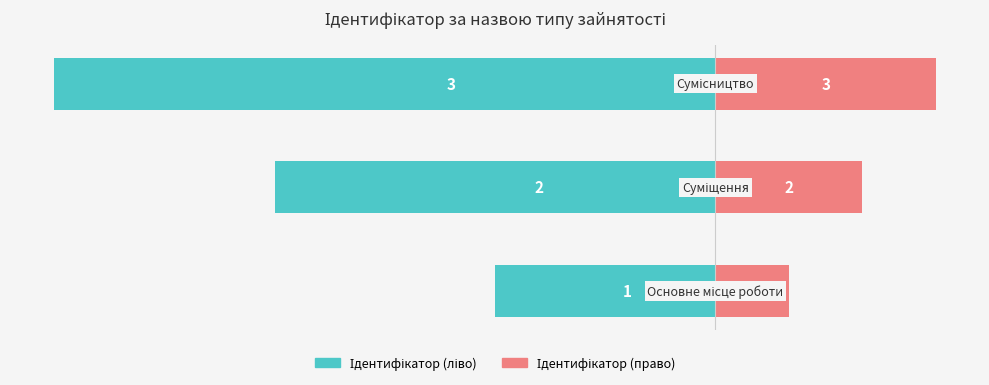

Is the value of Ідентифікатор (право) at 0 greater than the value of Ідентифікатор (ліво) at 1?

Yes